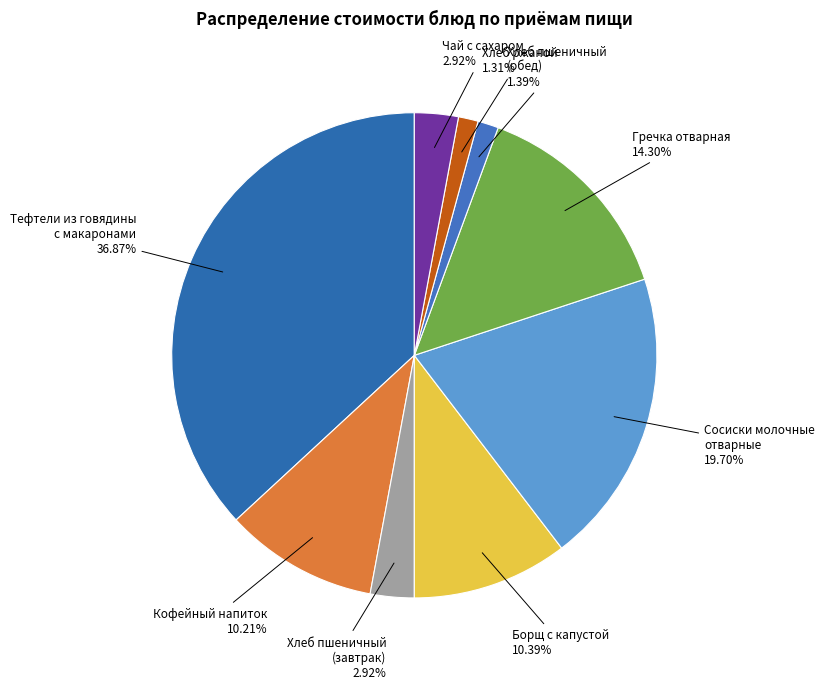

True or false: Гречка отварная accounts for 14% of the total.

True